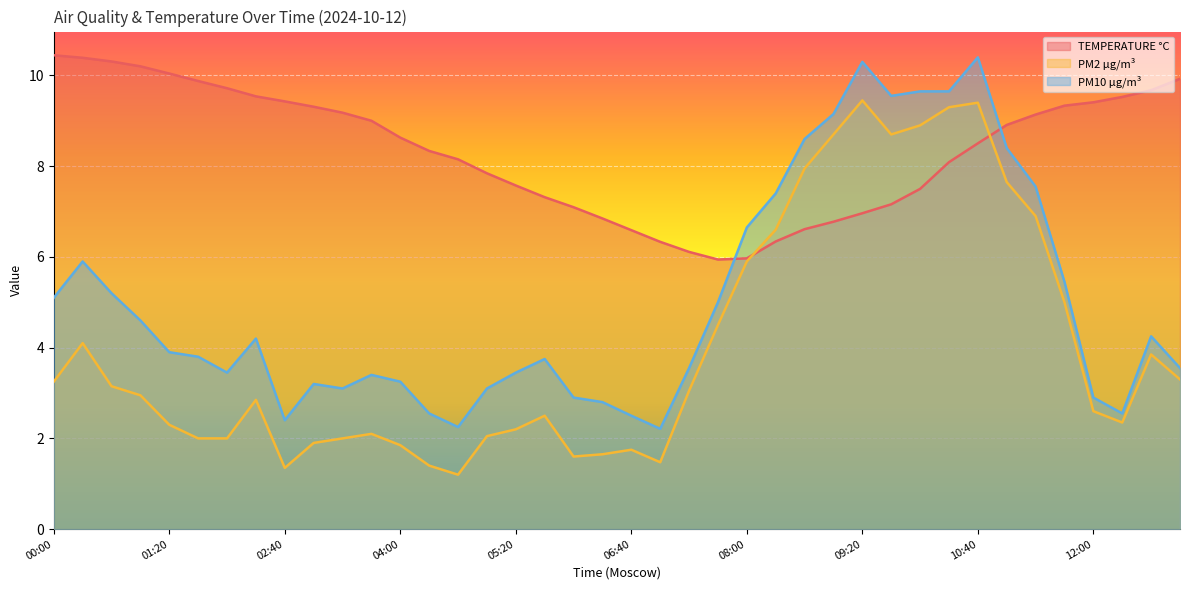

At how many categories does at least one series exceed 3?

40